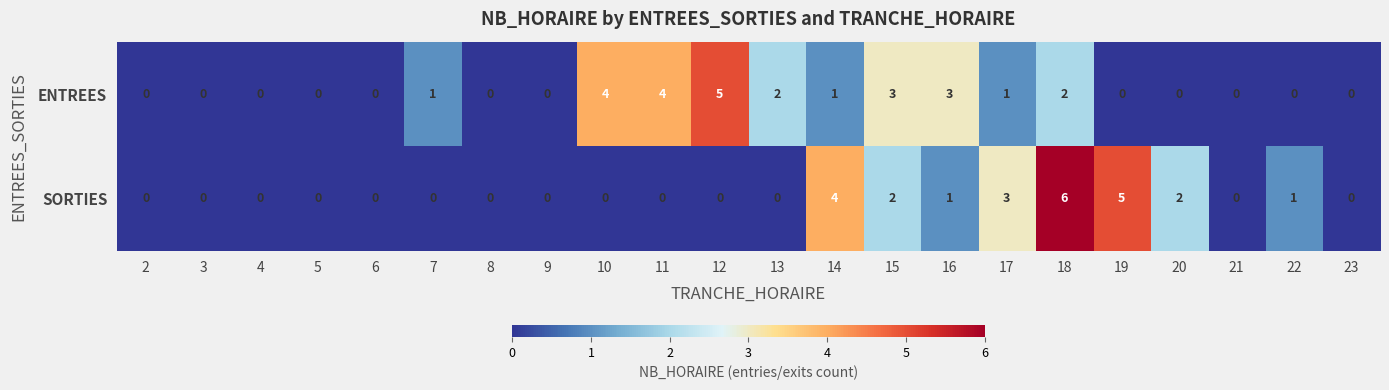

Which series has the largest range (max minus min)?

SORTIES